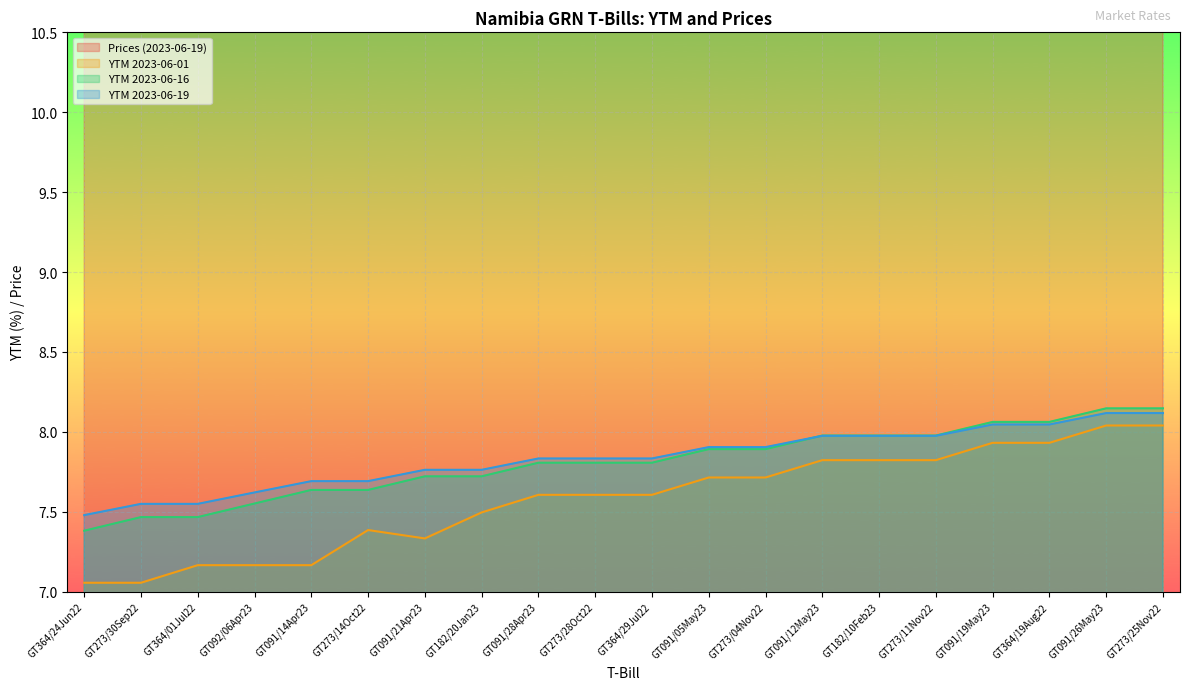

What position from the left is GT092/06Apr23?

4